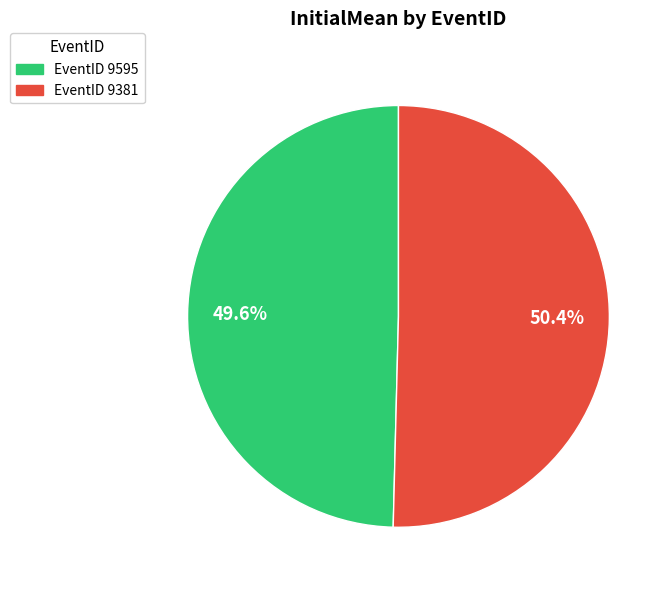

Is there any slice that represents more than half of the pie?

Yes